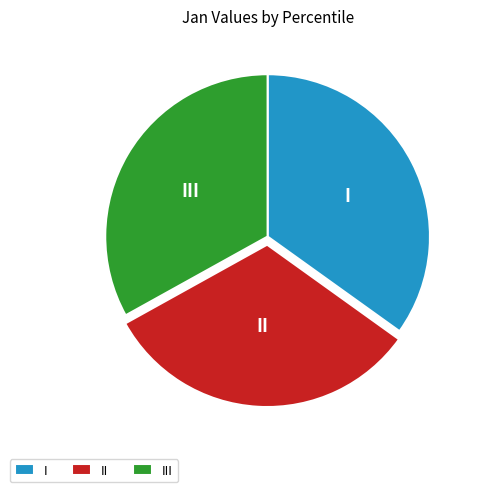

Which category has the smallest portion of the pie?

II